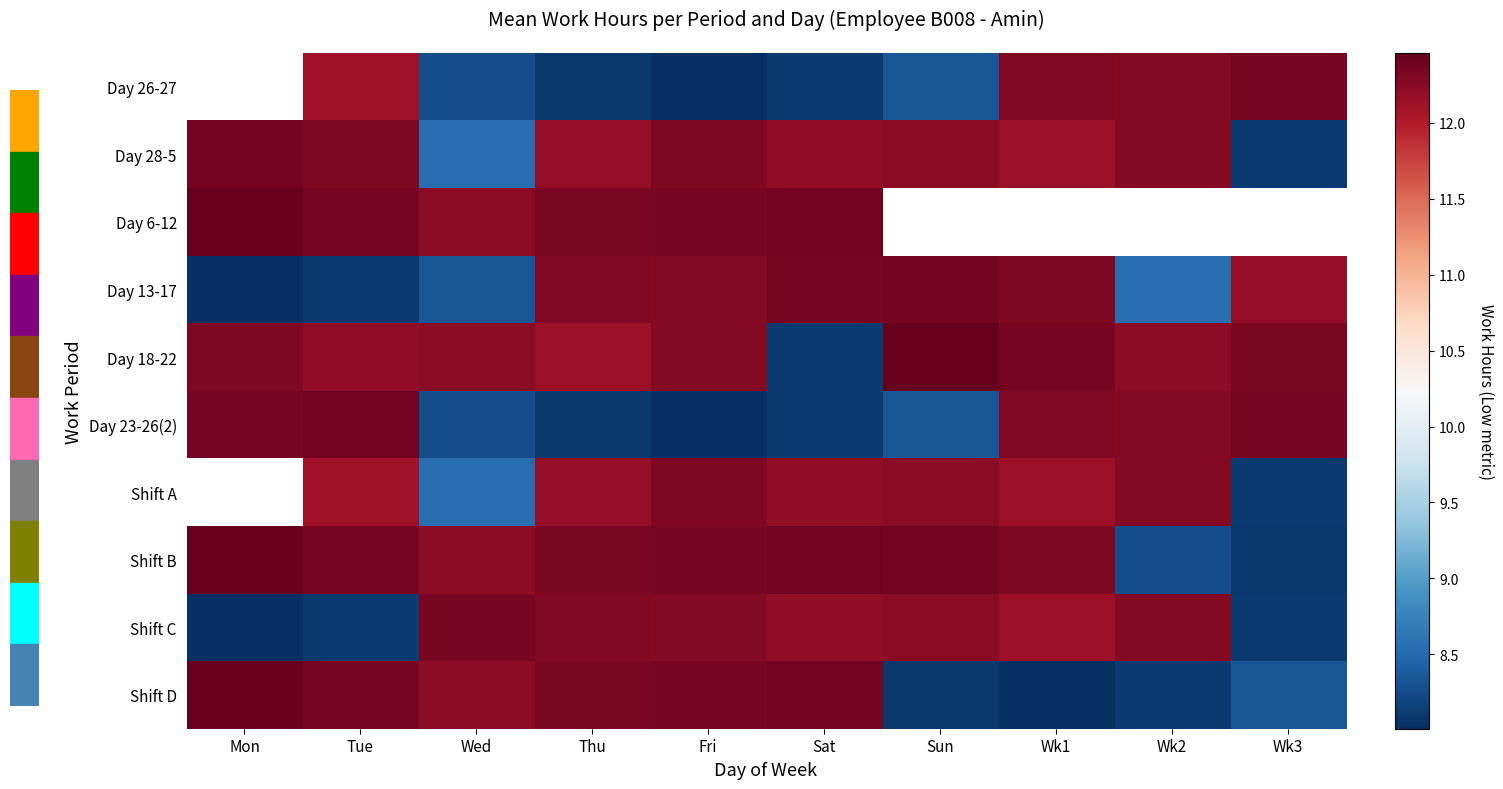

What is the difference between the Shift D values at Wk3 and Wed?

3.9